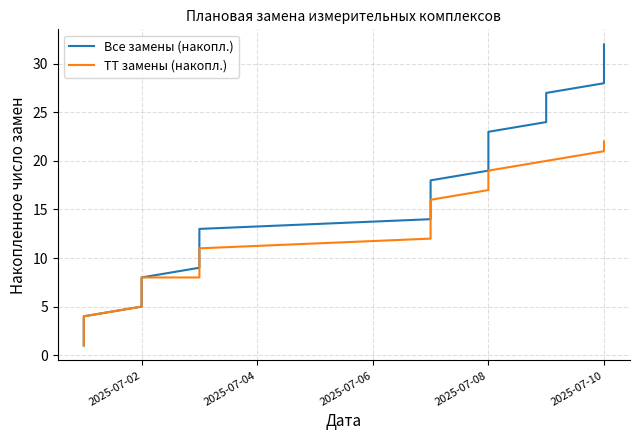

What is the sum of the ТТ замены (накопл.) values at 2025-07-02 and 2025-07-10?

30